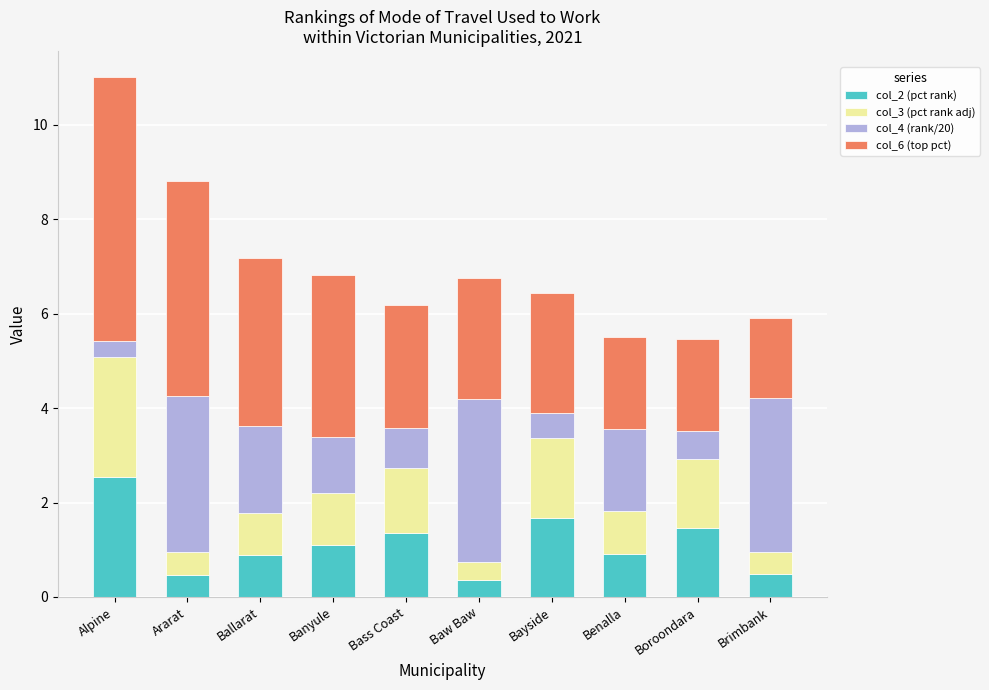

At which category is the sum across all series the highest?

Alpine